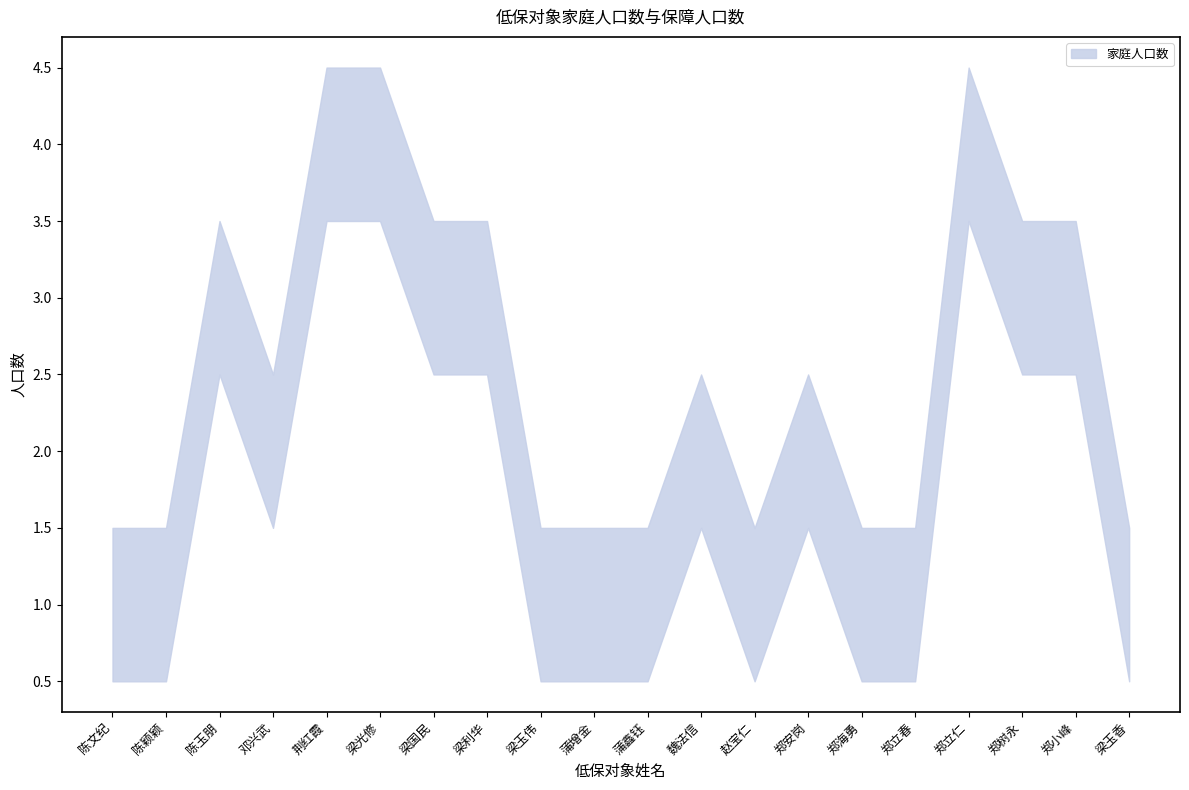

Is the value of 保障人口数 at 陈颖颖 greater than the value of 家庭人口数 at 魏法信?

No